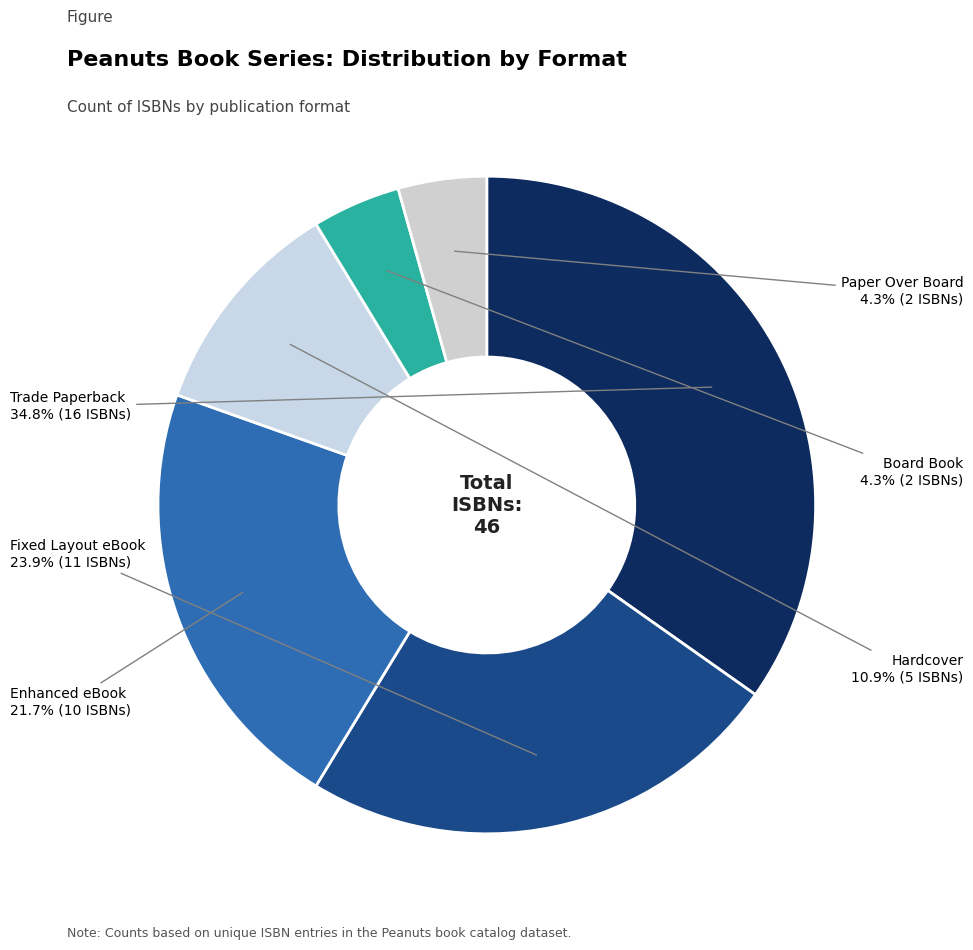

To the nearest percent, what is the combined percentage of Board Book and Trade Paperback?

39%